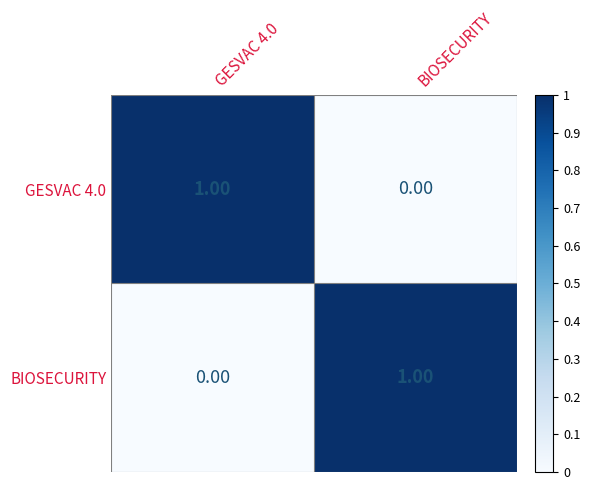

List the labels in order of GESVAC 4.0 value, smallest first.

BIOSECURITY, GESVAC 4.0